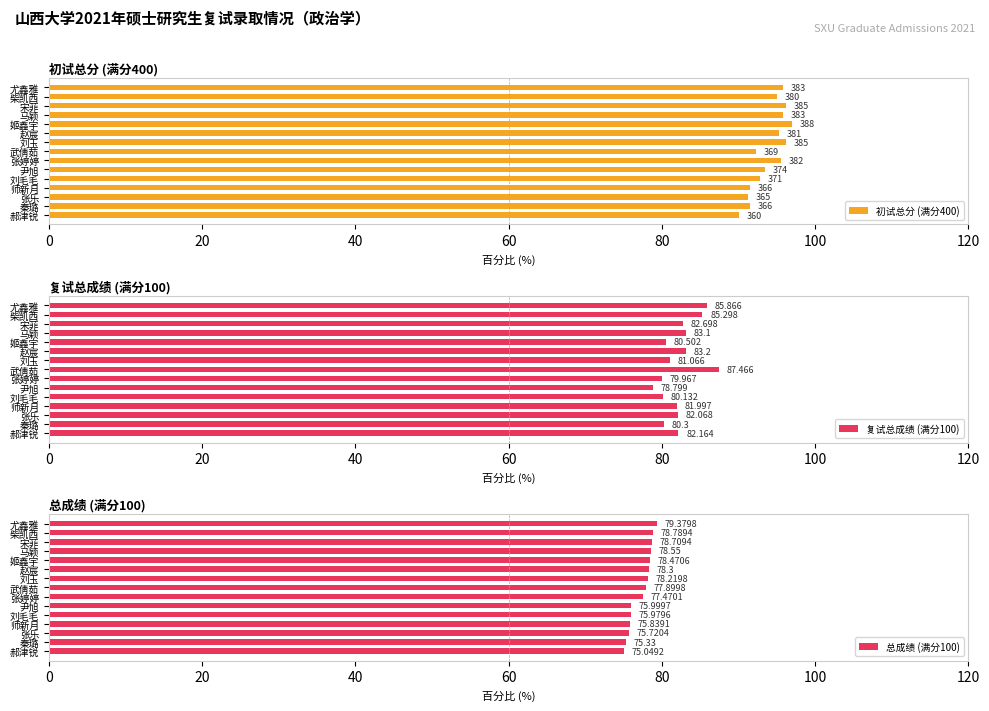

List the series in order of their overall mean, highest first.

初试总分 (满分400), 复试总成绩 (满分100), 总成绩 (满分100)